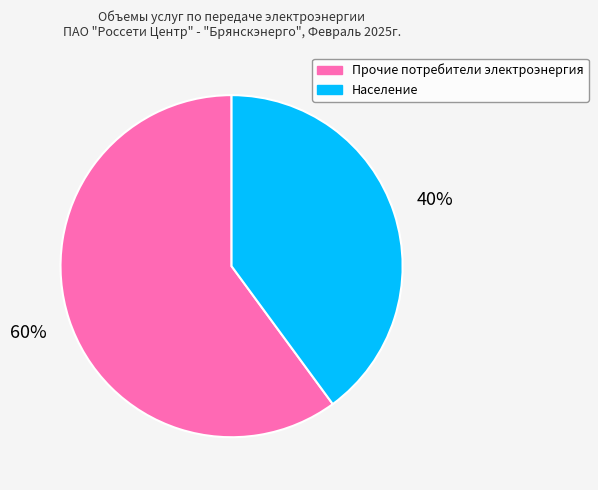

What percentage is the Население slice, to the nearest percent?

40%